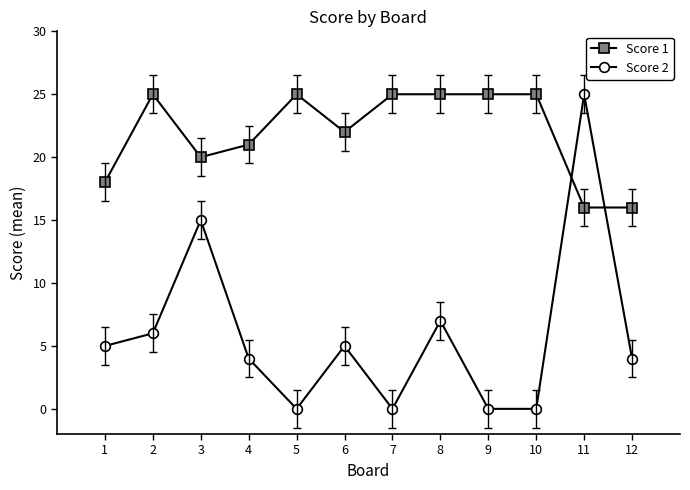

How many intersections are there between Score 1 and Score 2?

2